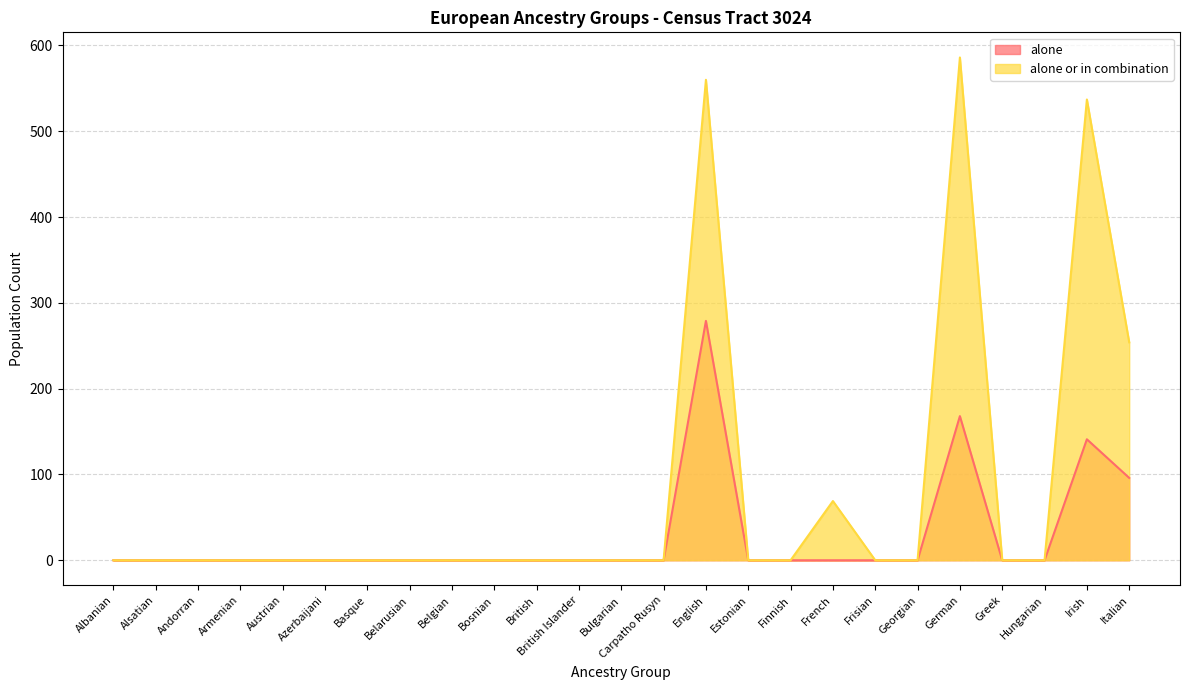

What are all the series names shown in the legend?

alone, alone or in combination